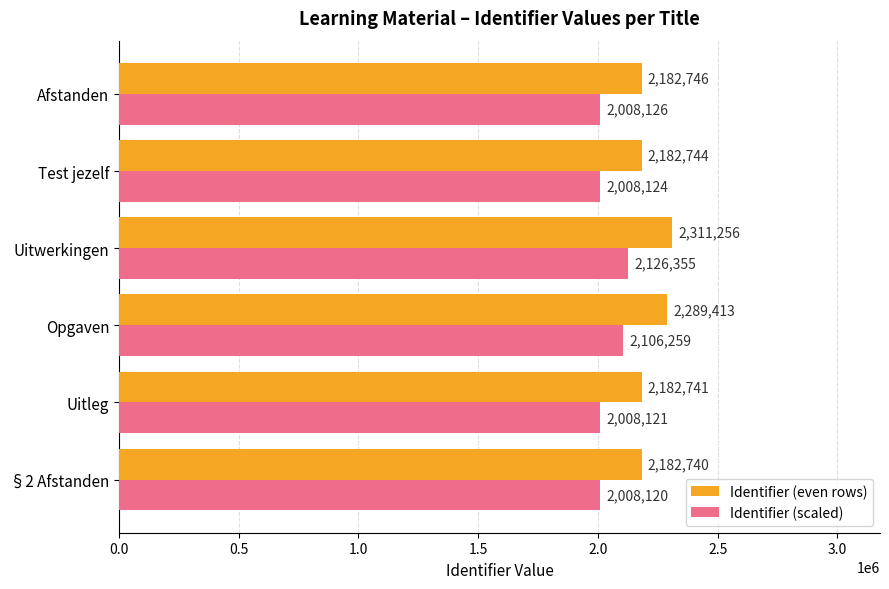

What value does the Identifier (scaled) series have at Uitleg?

2008121.7